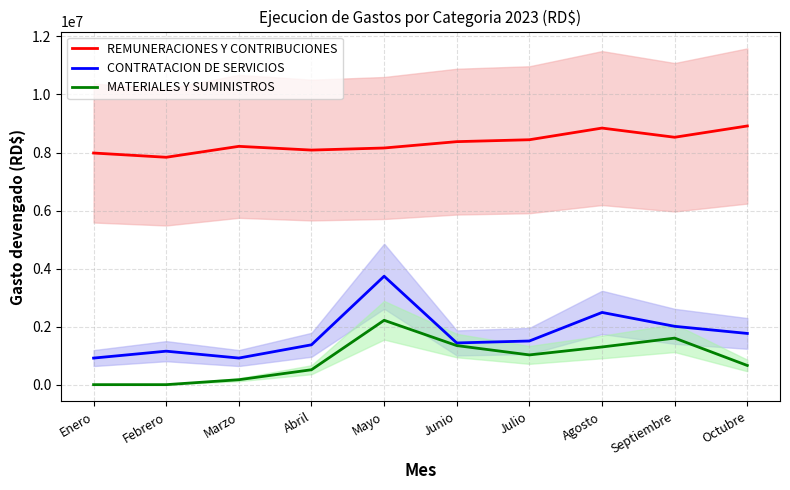

Count the number of categories in the chart.

10